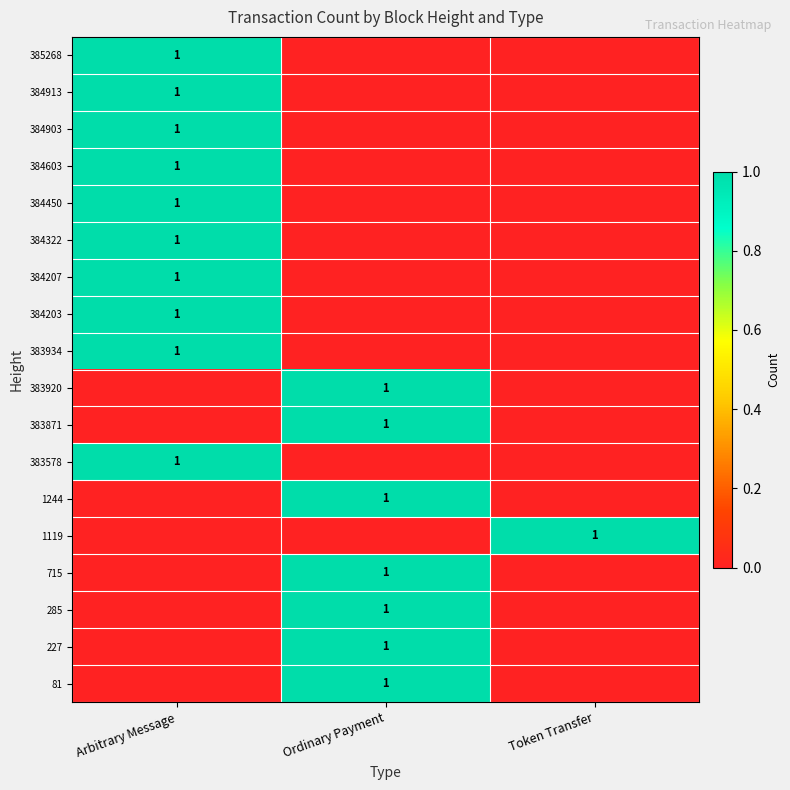

Is it true that 81 equals 1 at Ordinary Payment?

True